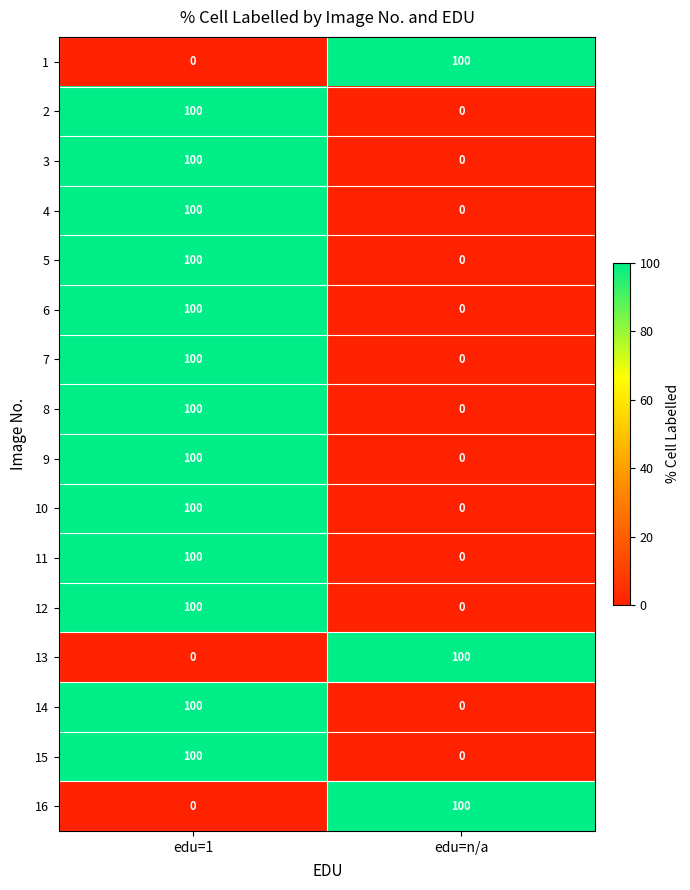

What is the spread (max minus min) of values at edu=1?

100